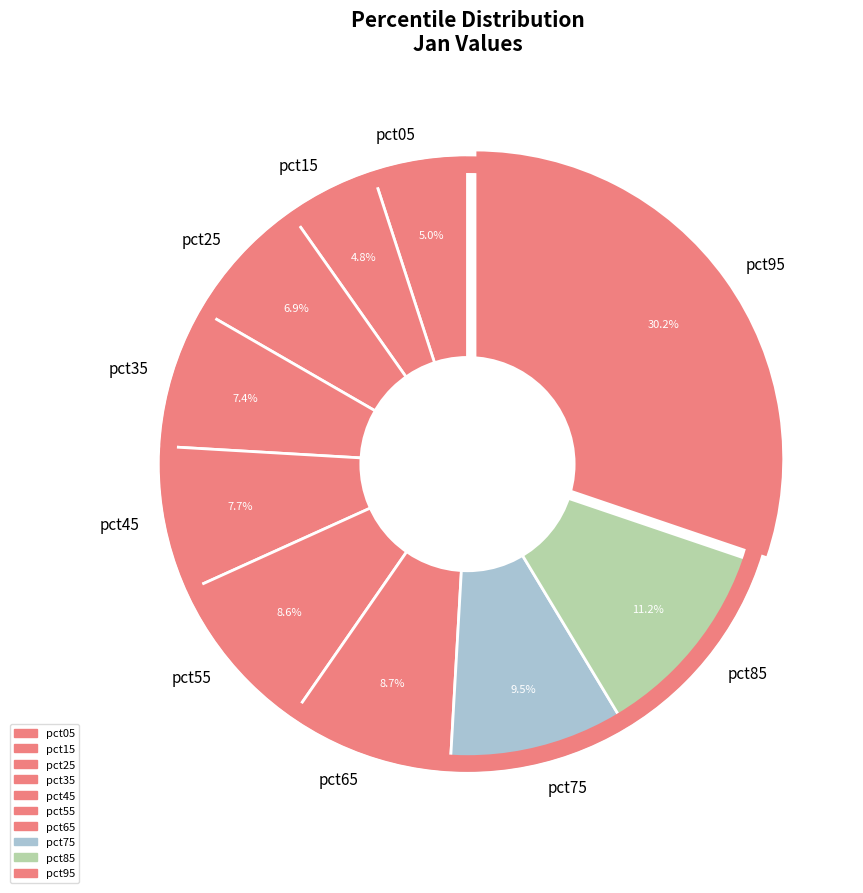

What is the largest slice in the pie chart?

pct95